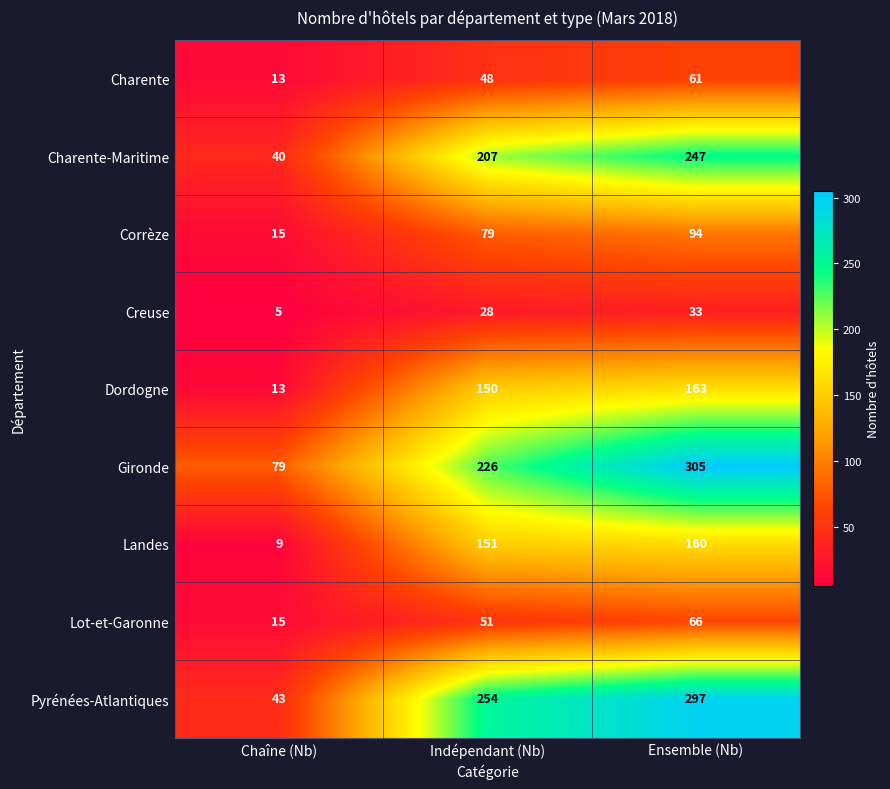

Which category has the lowest value across all series?

Chaîne (Nb)